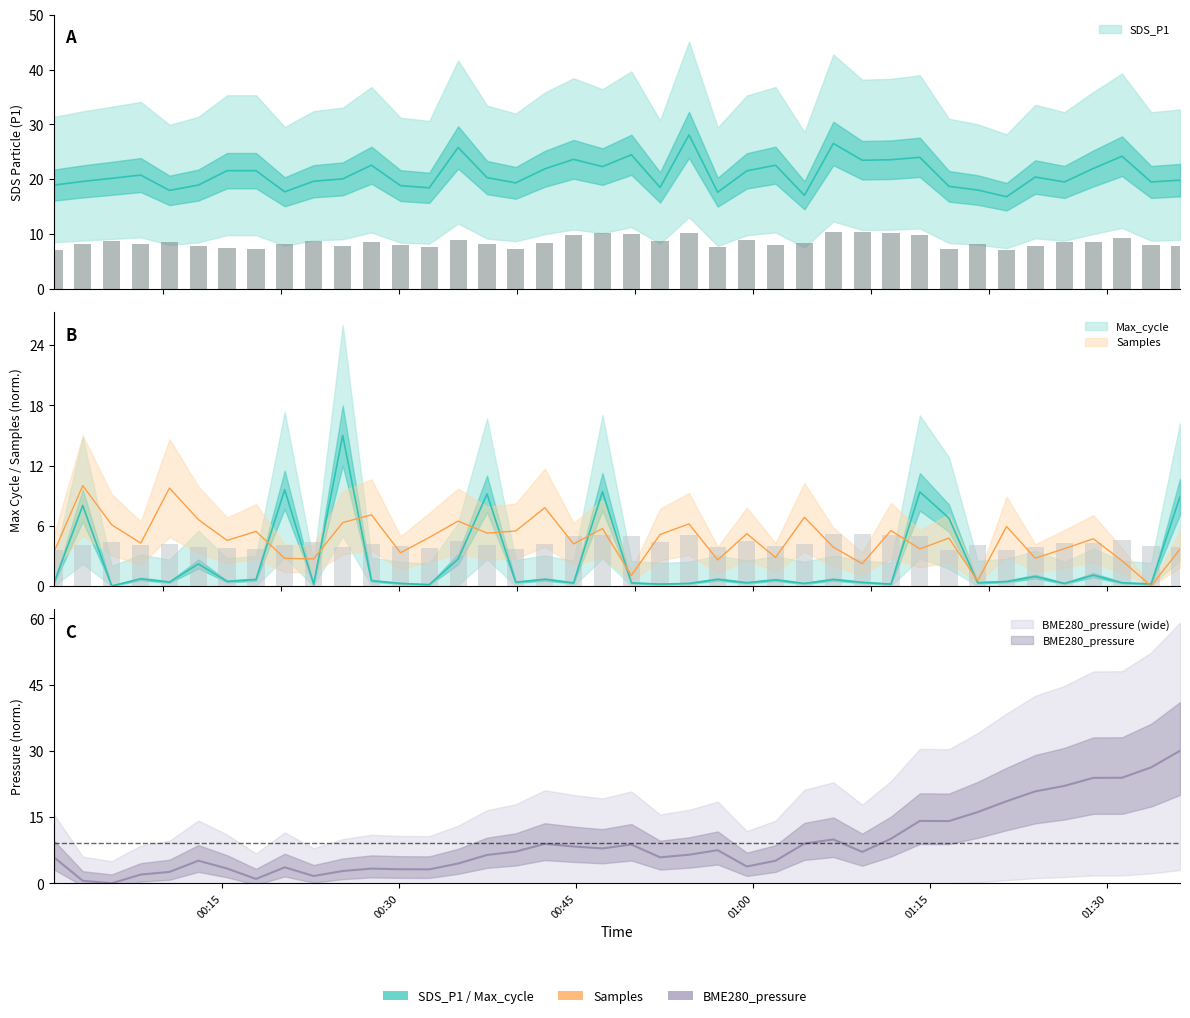

What is the average value of the Samples series?

4.6